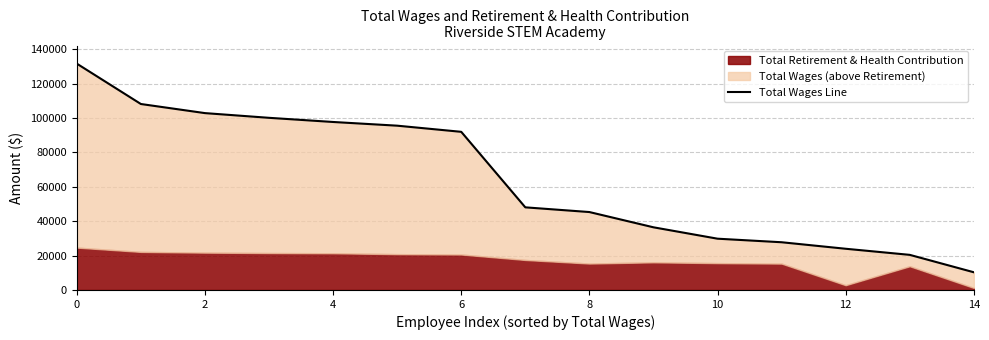

True or false: the data shows 34326 at 13.

False